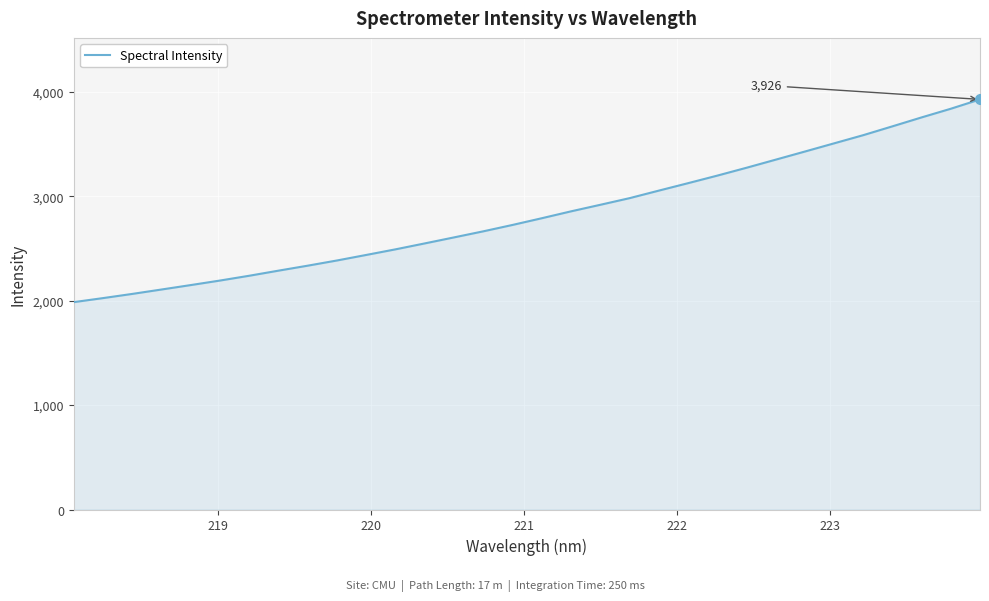

What is the smallest value displayed?

1985.4